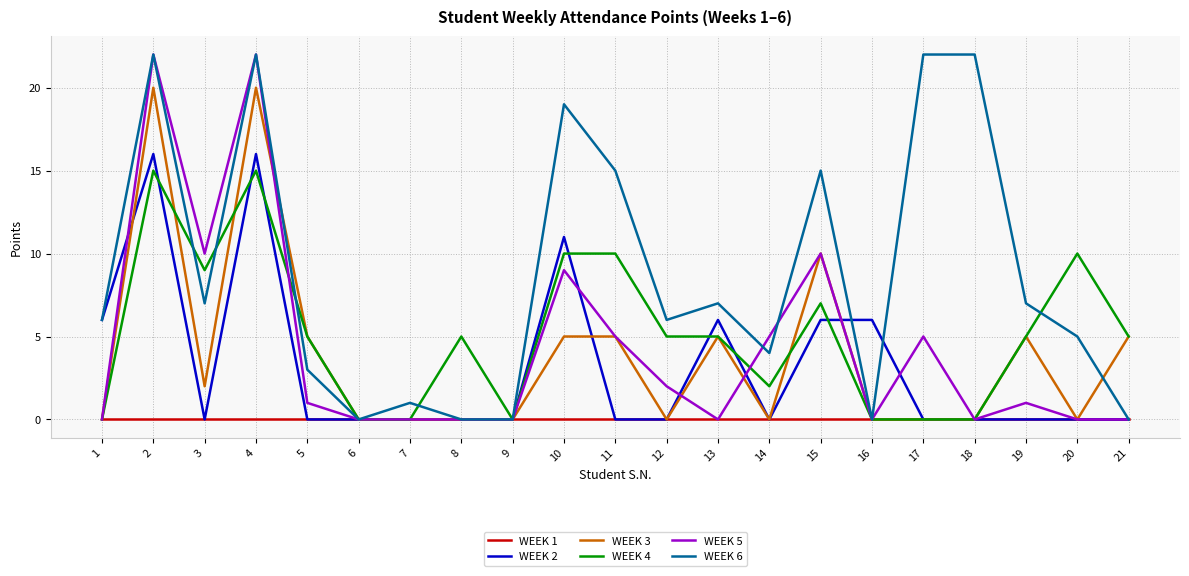

Where do WEEK 2 and WEEK 5 first cross each other?

1 and 2